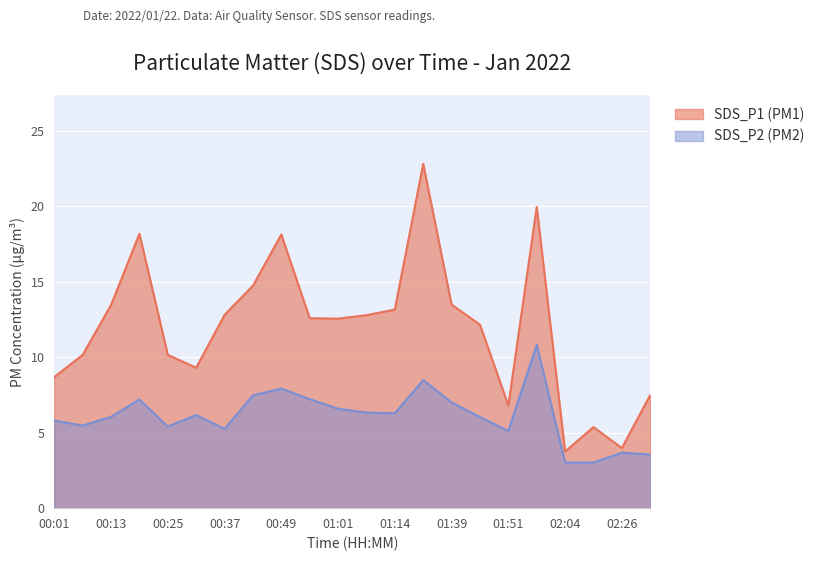

True or false: SDS_P2 and SDS_P1 intersect in this chart.

False